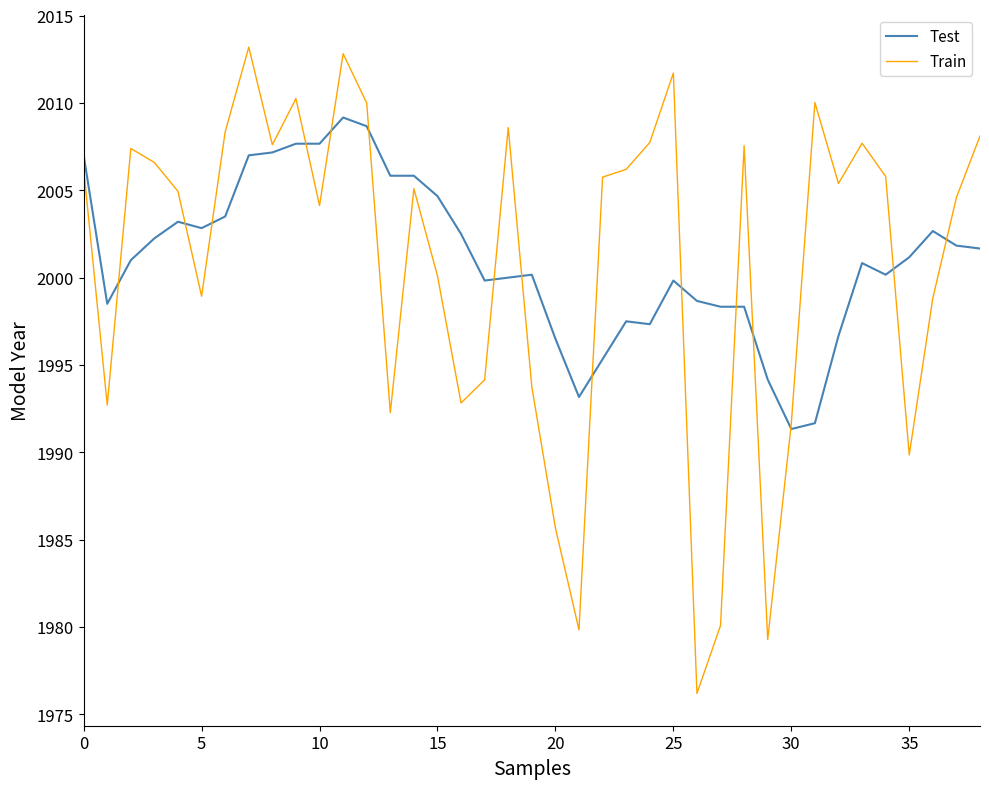

How many interior local valleys does the Train series have?

11